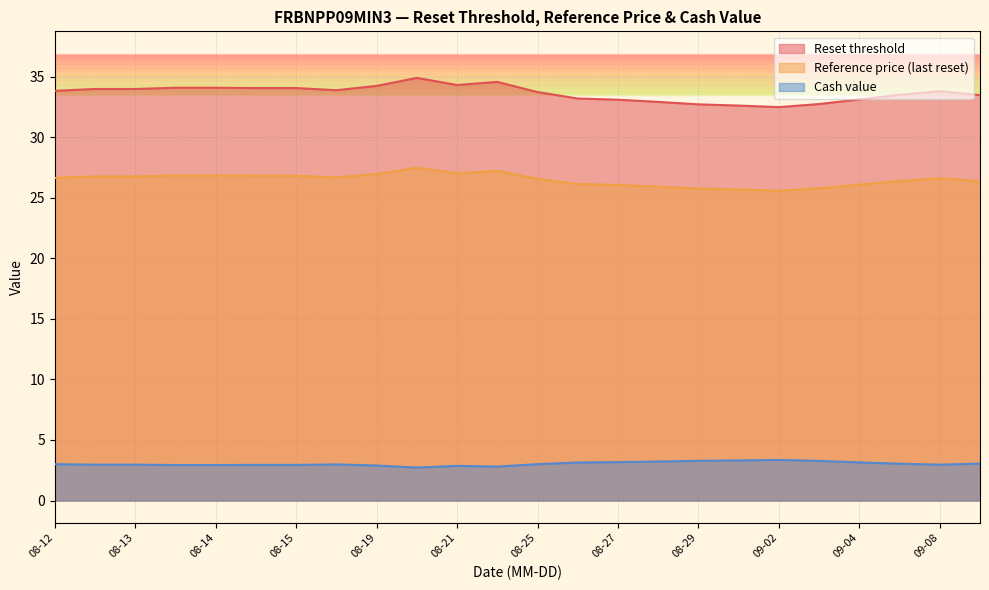

Where is the first local minimum for Reference price (last reset)?

08-18